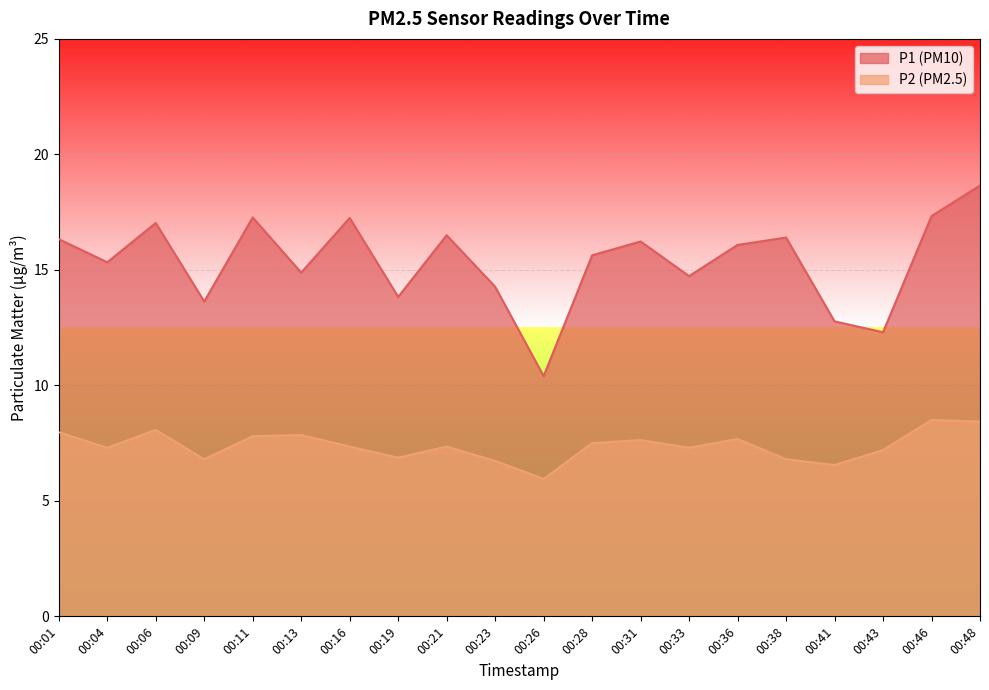

Is the value of P2 at 00:01 greater than the value of P1 at 00:36?

No